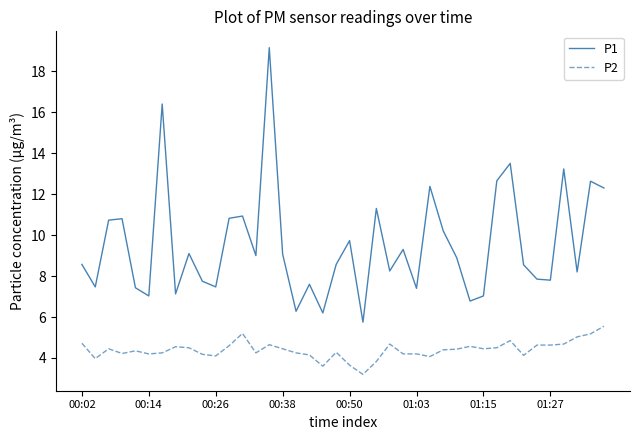

In P1, how many points are lower than both neighbors (excluding endpoints)?

13